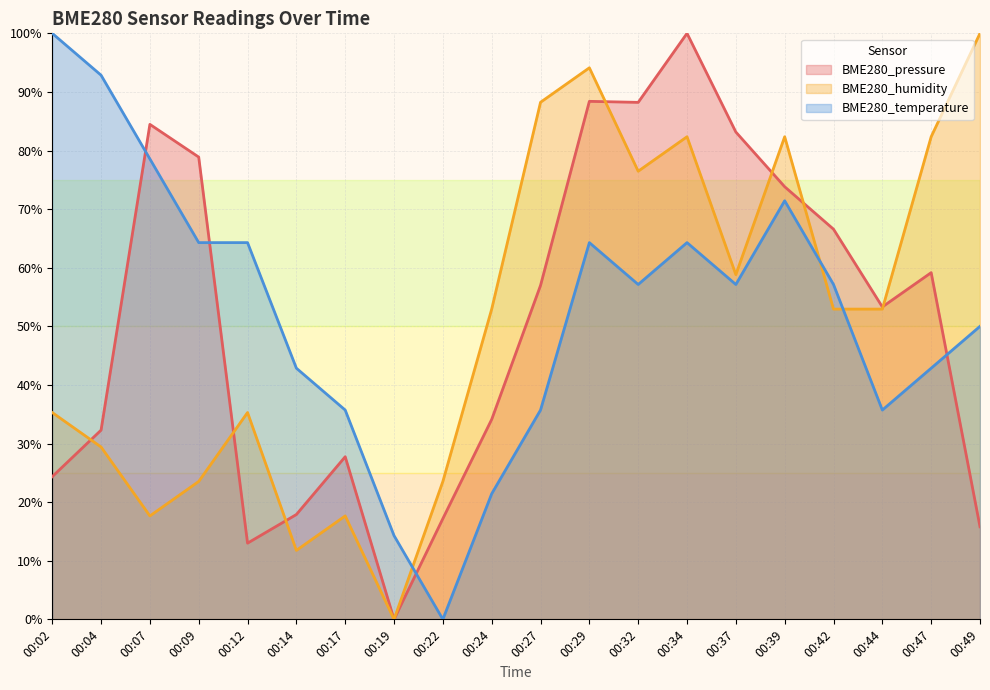

Reading right to left, extract all data points from this chart.

BME280_pressure: 15.8	59.2	53.3	66.6	73.8	83.2	100.0	88.2	88.4	57.0	34.1	17.2	0.0	27.7	17.9	13.0	78.9	84.5	32.3	24.3
BME280_humidity: 100.0	82.4	52.9	52.9	82.4	58.8	82.4	76.5	94.1	88.2	52.9	23.5	0.0	17.6	11.8	35.3	23.5	17.6	29.4	35.3
BME280_temperature: 50.0	42.9	35.7	57.1	71.4	57.1	64.3	57.1	64.3	35.7	21.4	0.0	14.3	35.7	42.9	64.3	64.3	78.6	92.9	100.0